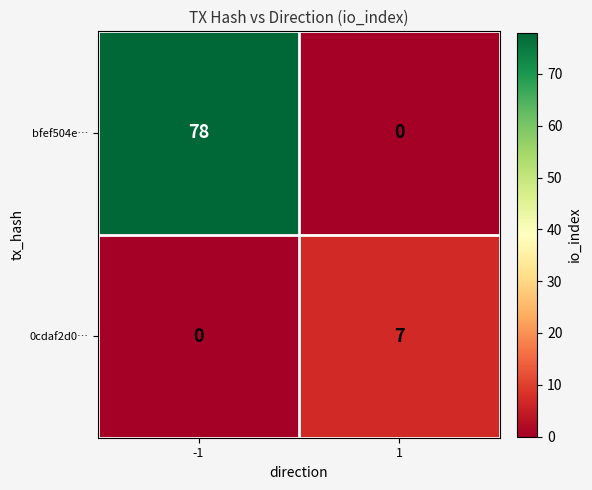

What is the total value across all series at 1?

7